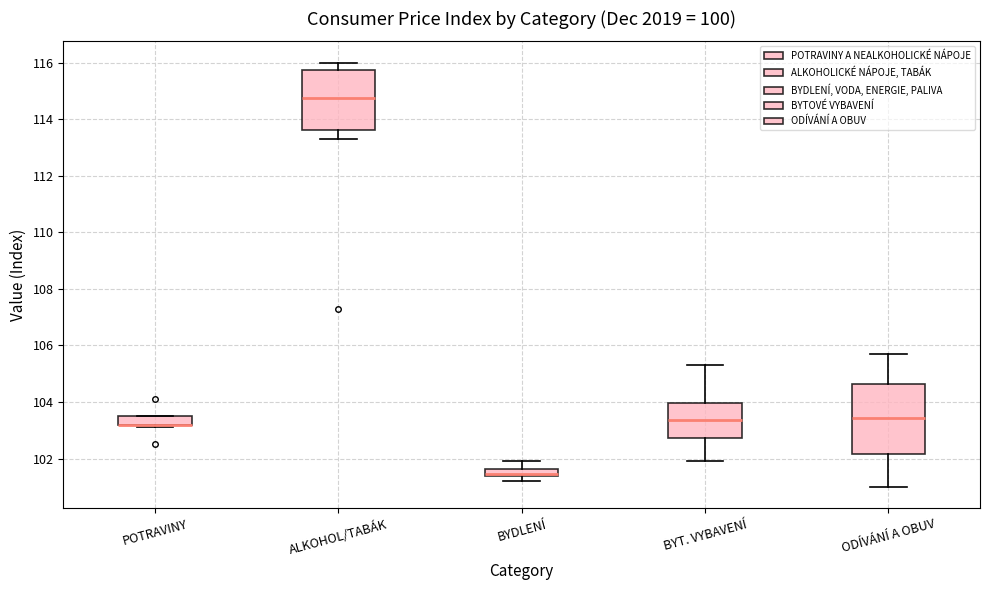

Where is the upper edge of the box for ODÍVÁNÍ A OBUV on the y-axis? The values are not printed on the chart, so give them approximately, as read against the axis.

104.6